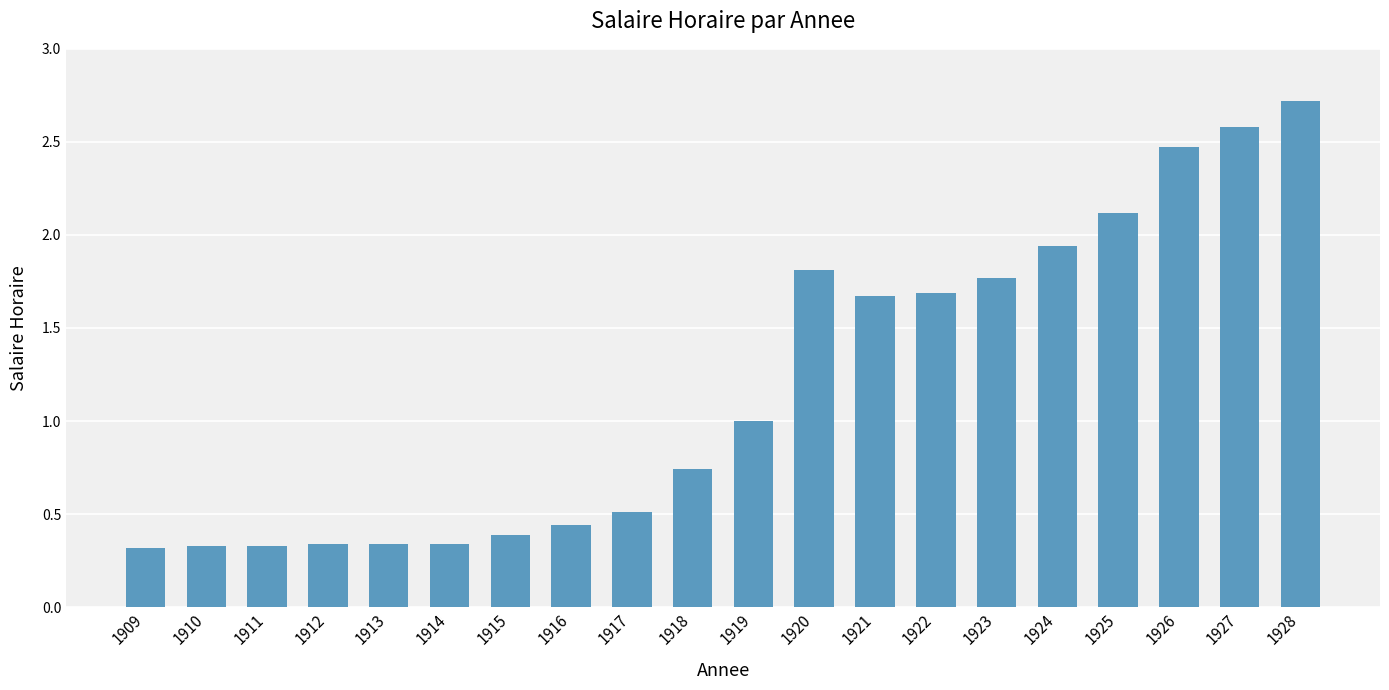

What is the difference between the maximum and minimum values?

2.4